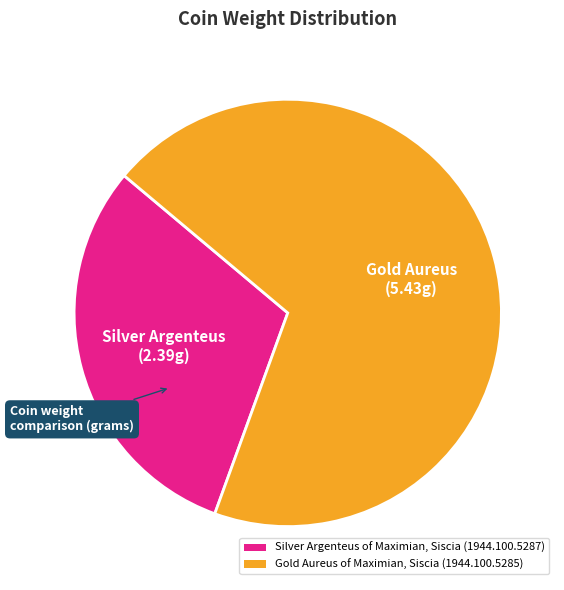

The Gold Aureus of Maximian, Siscia (1944.100.5285) slice represents 77% of the pie. True or false?

False